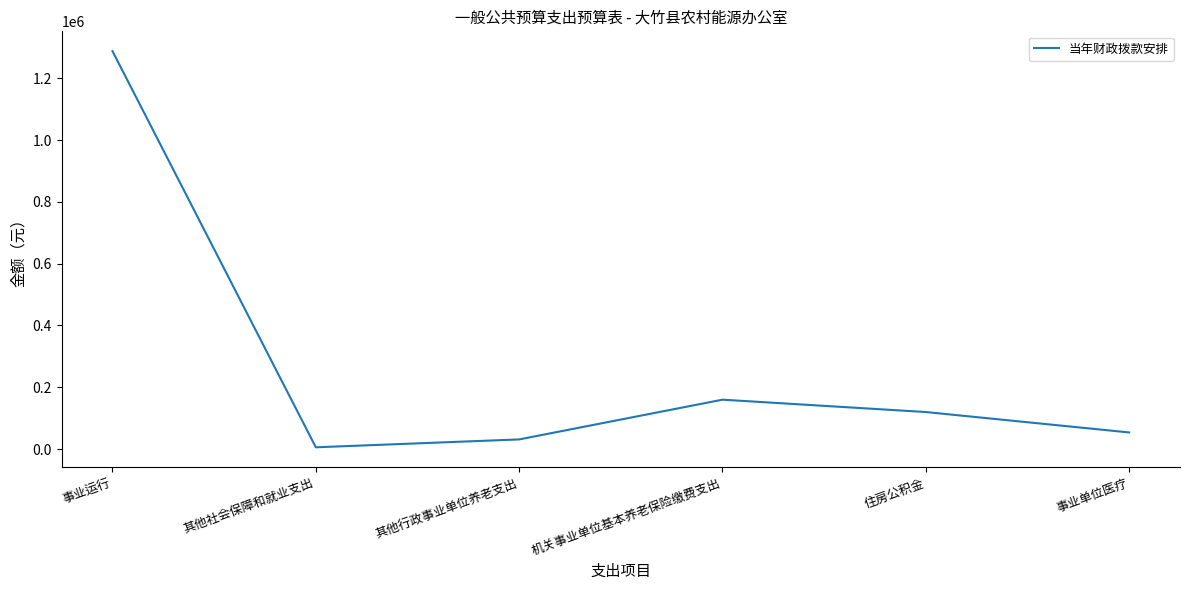

Where does the data first go above 119933?

事业运行